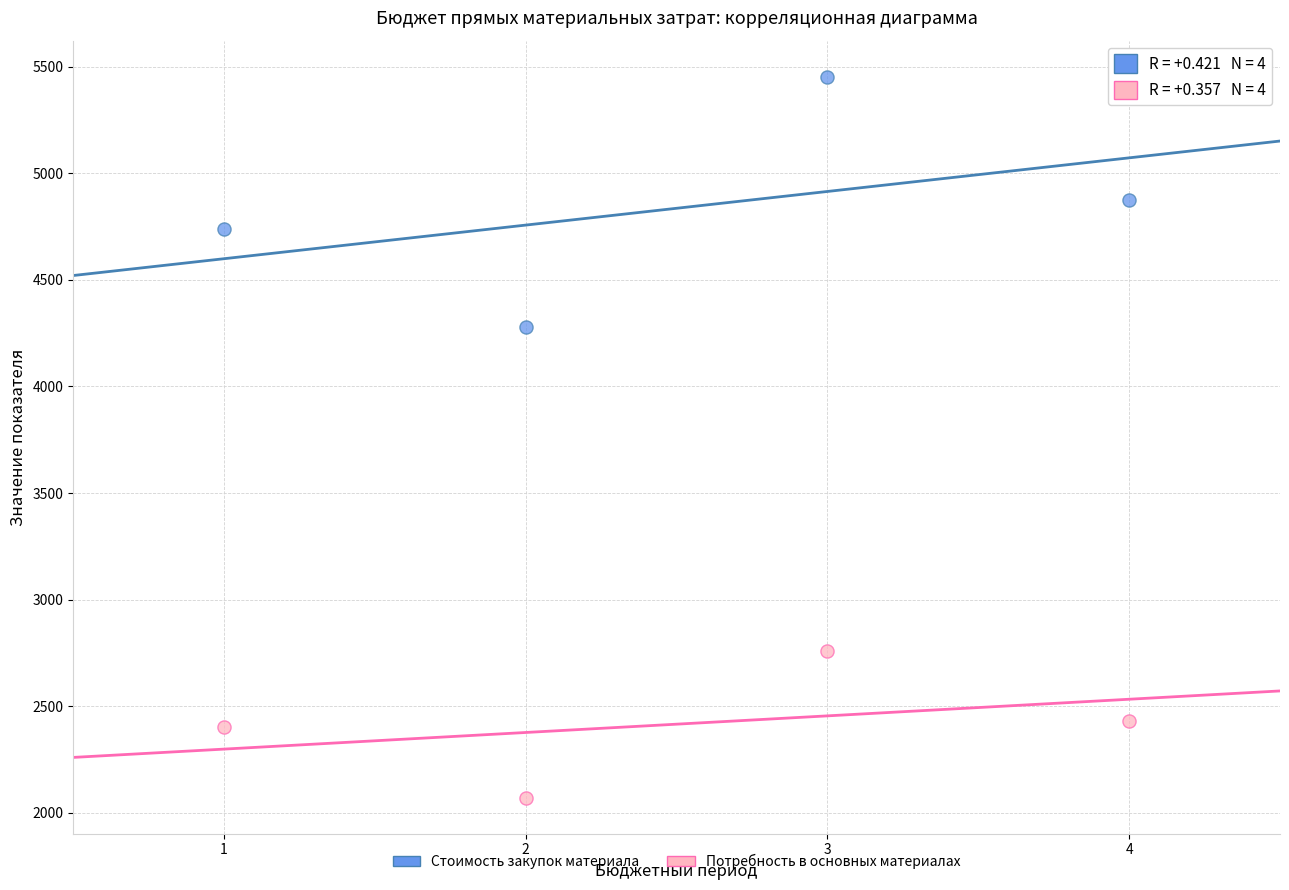

Across all series, what Y value is closest to 3762?

4278